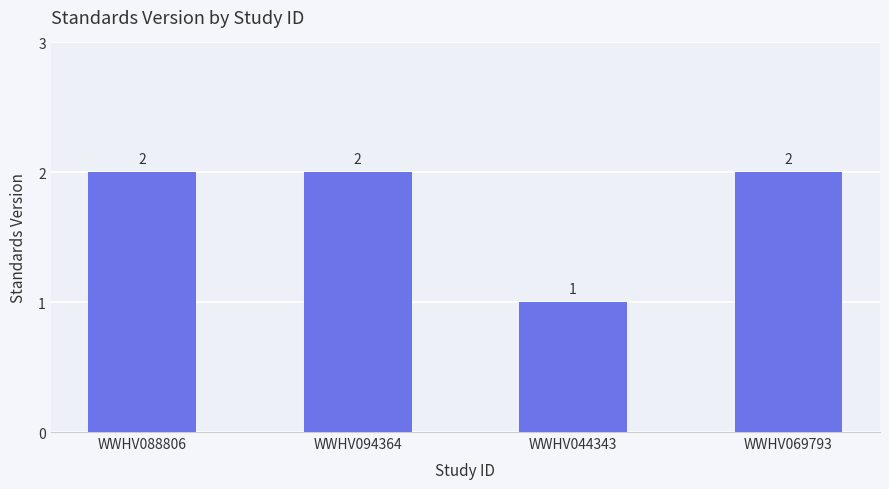

At which label is the value closest to 1?

WWHV044343